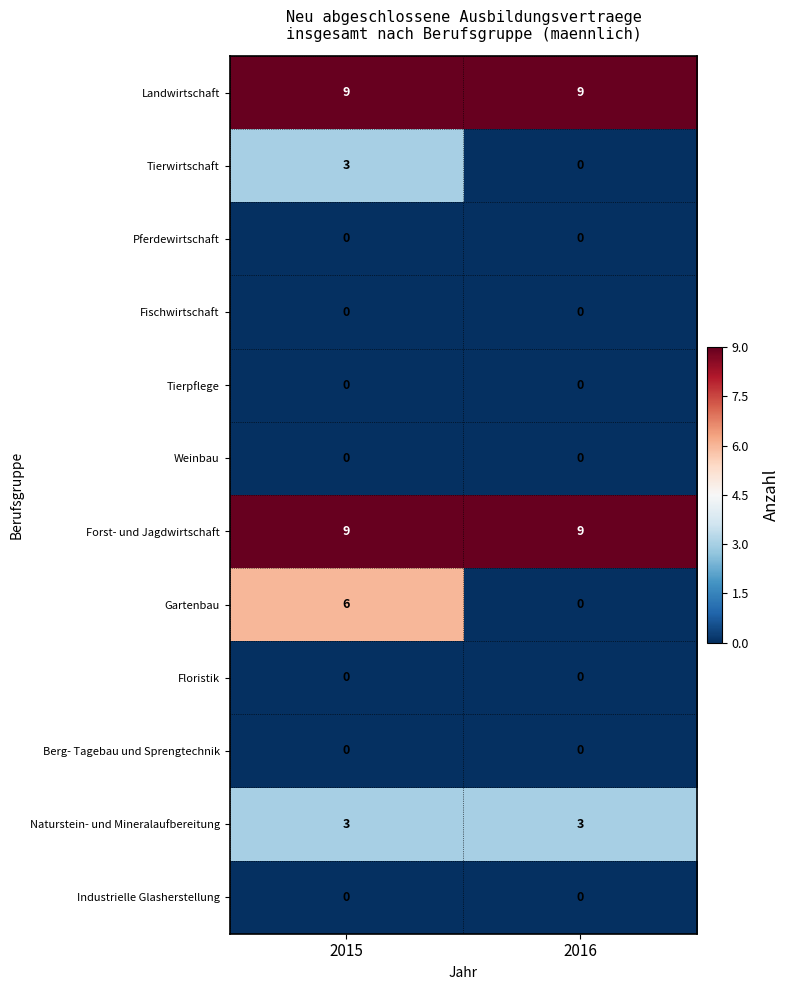

What is the difference between the highest and lowest values at 2015?

9